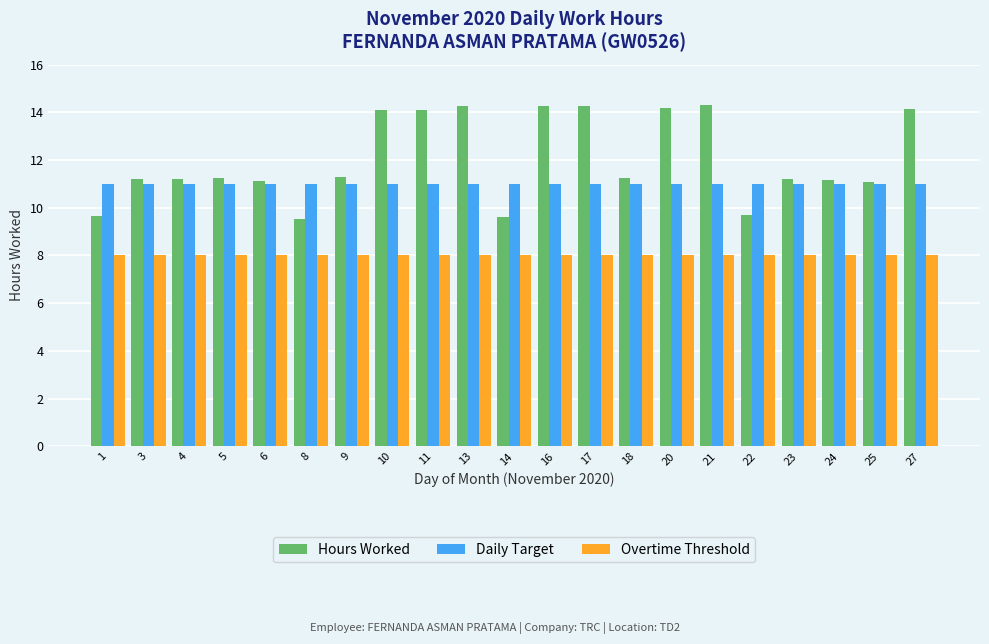

List the series in order of their peak value, lowest first.

Overtime Threshold, Daily Target, Hours Worked